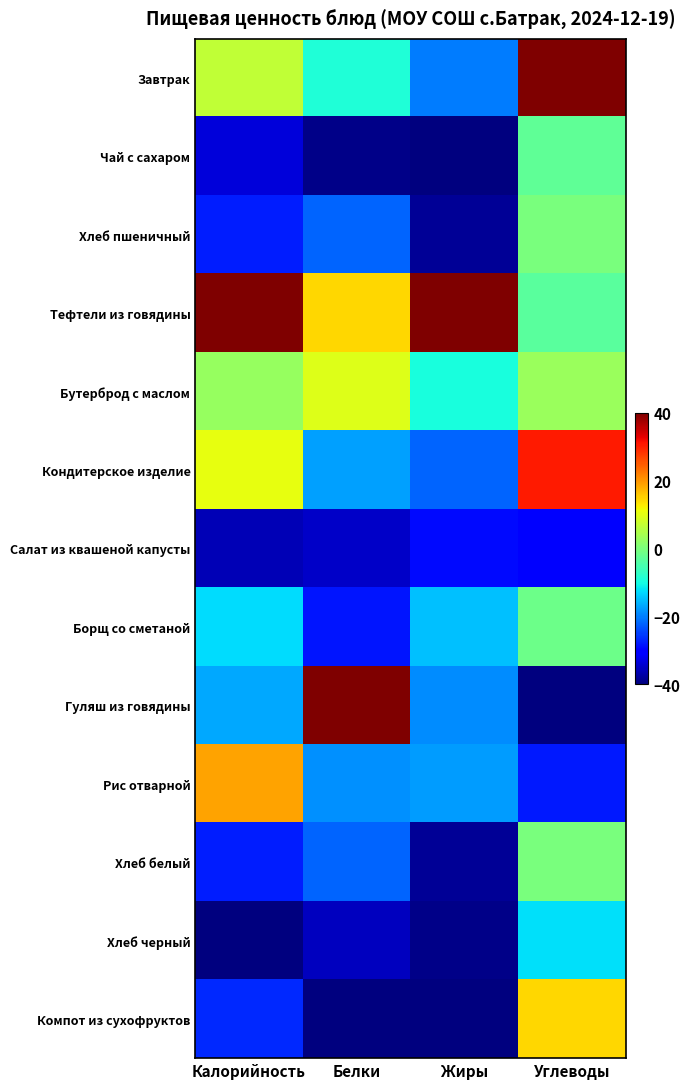

Reading left to right, transcribe all the data shown in this chart.

Завтрак: Калорийность=6.6	Белки=-8.8	Жиры=-20.0	Углеводы=40.0
Чай с сахаром: Калорийность=-33.7	Белки=-39.3	Жиры=-40.0	Углеводы=-2.6
Хлеб пшеничный: Калорийность=-27.6	Белки=-21.9	Жиры=-38.2	Углеводы=-0.3
Тефтели из говядины: Калорийность=40.0	Белки=14.6	Жиры=40.0	Углеводы=-3.1
Бутерброд с маслом: Калорийность=2.7	Белки=9.6	Жиры=-9.4	Углеводы=2.9
Кондитерское изделие: Калорийность=10.4	Белки=-17.2	Жиры=-22.2	Углеводы=30.4
Салат из квашеной капусты: Калорийность=-36.2	Белки=-34.9	Жиры=-29.1	Углеводы=-30.4
Борщ со сметаной: Калорийность=-12.7	Белки=-28.3	Жиры=-14.9	Углеводы=-1.5
Гуляш из говядины: Калорийность=-16.6	Белки=40.0	Жиры=-19.0	Углеводы=-40.0
Рис отварной: Калорийность=18.9	Белки=-18.6	Жиры=-17.8	Углеводы=-27.9
Хлеб белый: Калорийность=-27.6	Белки=-21.9	Жиры=-38.2	Углеводы=-0.3
Хлеб черный: Калорийность=-40.0	Белки=-35.4	Жиры=-39.2	Углеводы=-12.3
Компот из сухофруктов: Калорийность=-26.7	Белки=-40.0	Жиры=-40.0	Углеводы=14.5